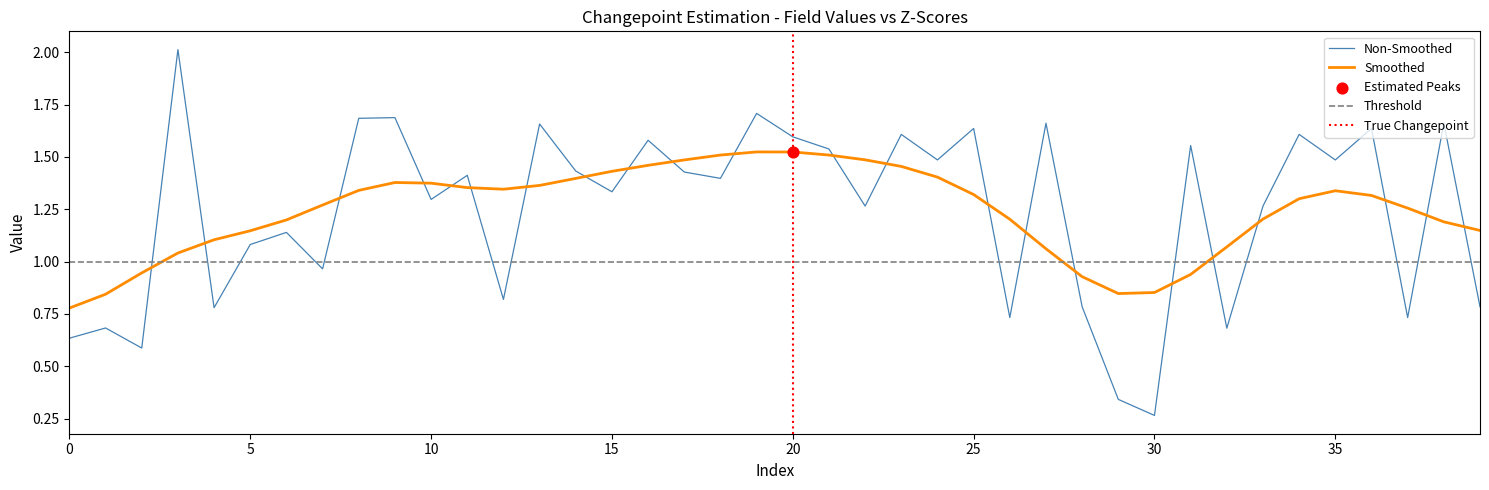

How many intersections are there between Non-Smoothed and Smoothed?

22